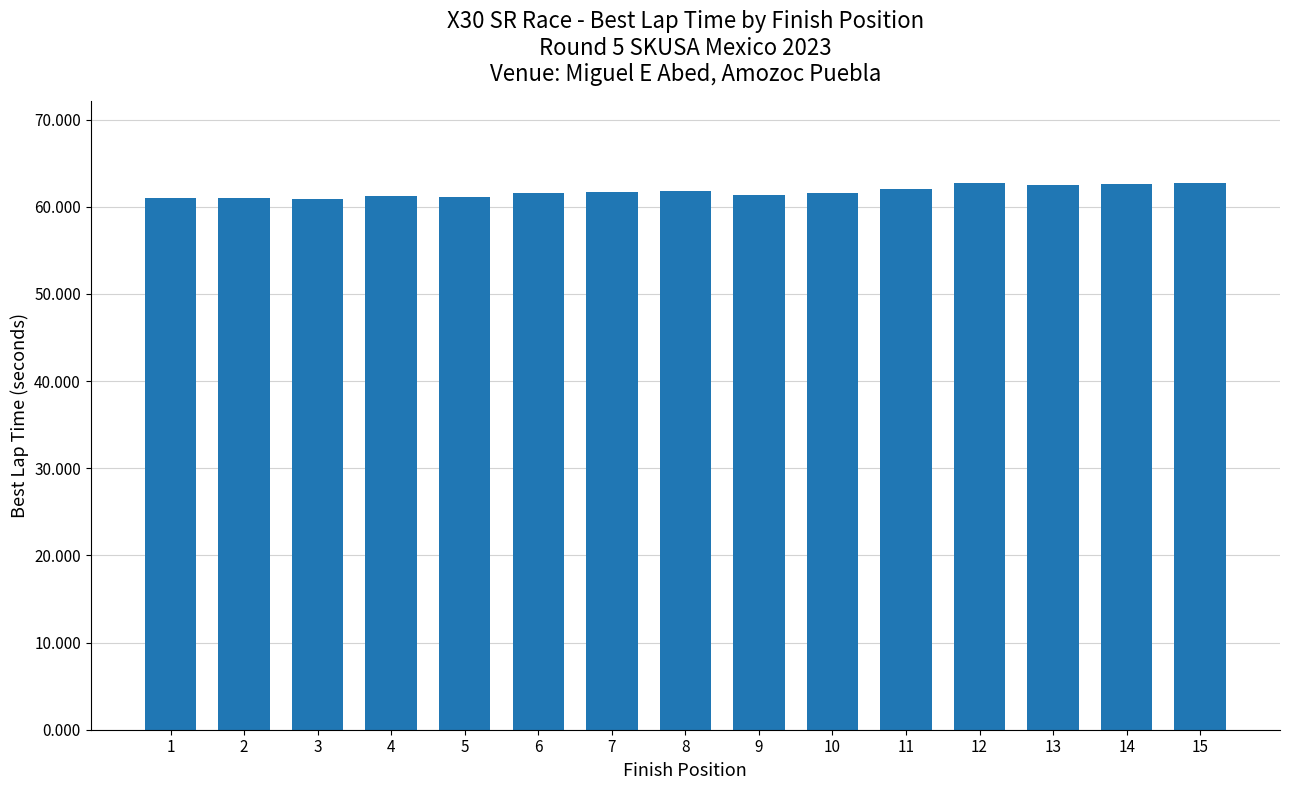

How many distinct data groups are displayed?

1